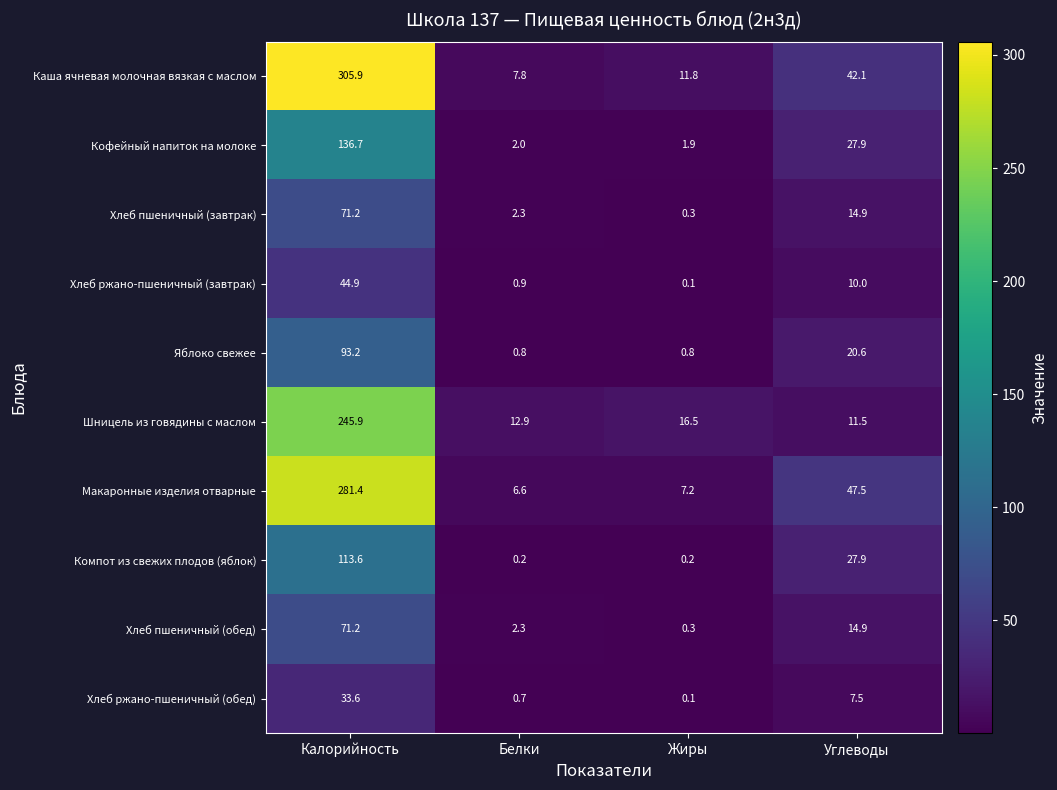

What is the difference between the maximum and second lowest values in the Шницель из говядины с маслом series?

233.0